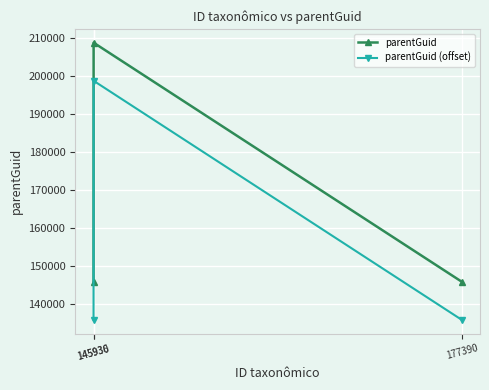

What is the value of the parentGuid (offset) point at the 3rd from the left?

135936